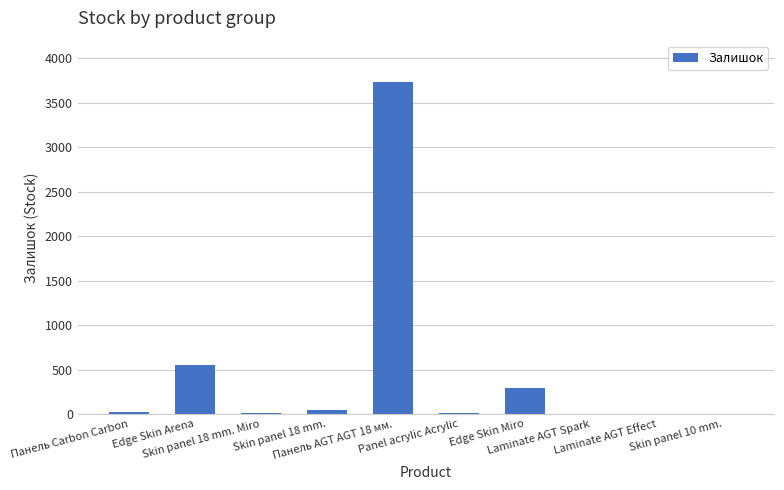

What is the change in value from Skin panel 18 mm. Miro to Laminate AGT Spark?

-11